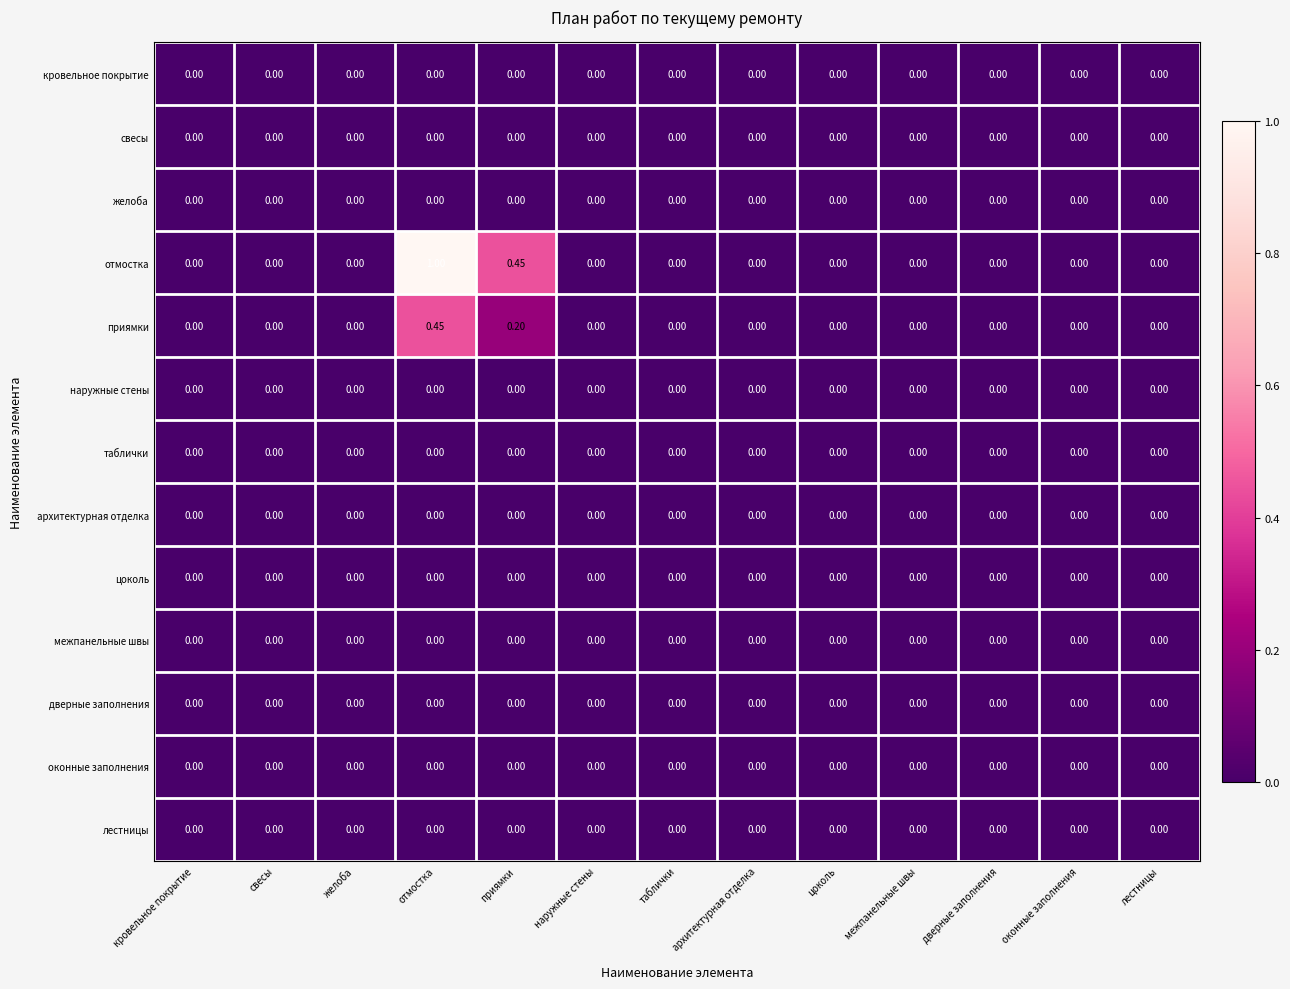

At which category is the sum across all series the highest?

отмостка